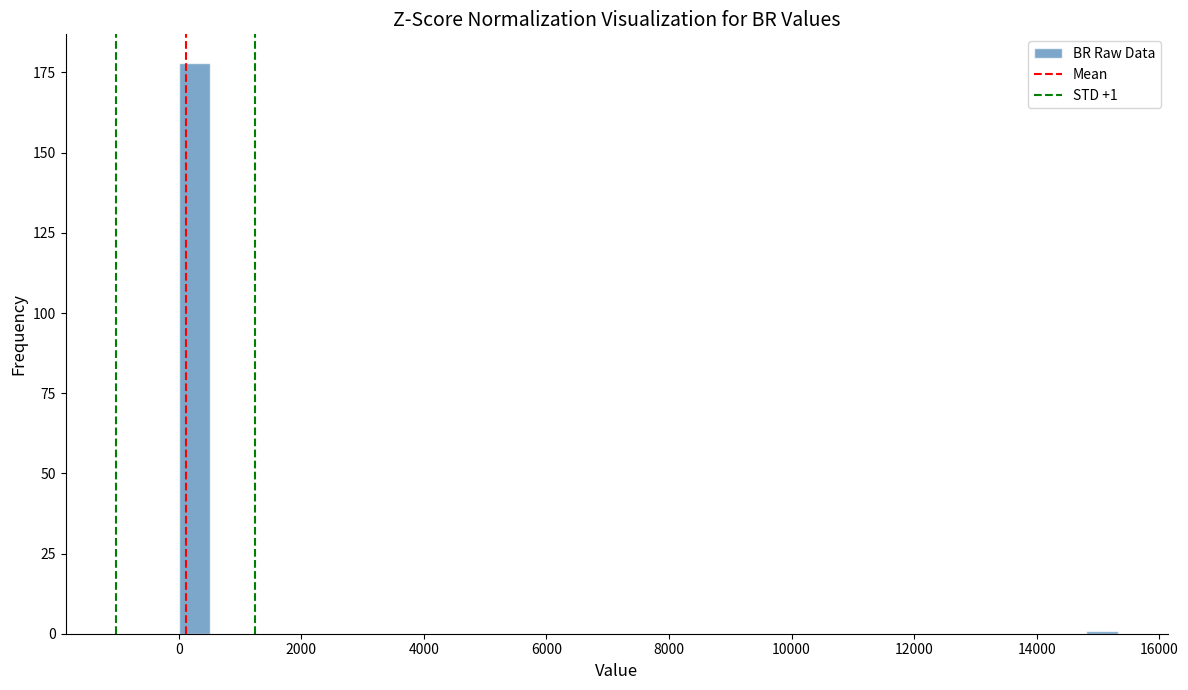

Read against the x-axis, roughly where is the centre of the tallest bar?

200